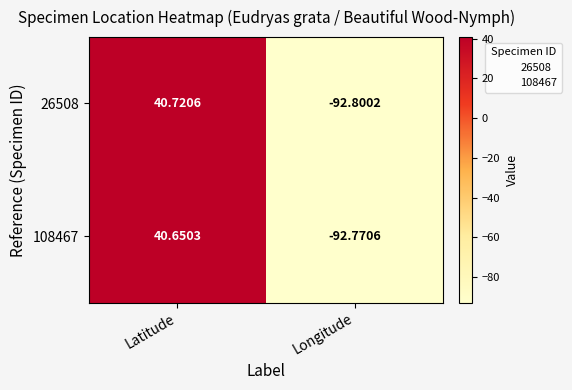

Which series has the largest range (max minus min)?

26508